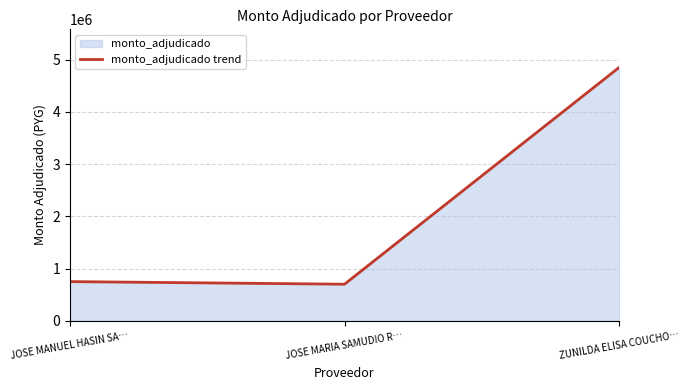

What is the sum of the values at JOSE MANUEL HASIN SA… and JOSE MARIA SAMUDIO R…?

1450000